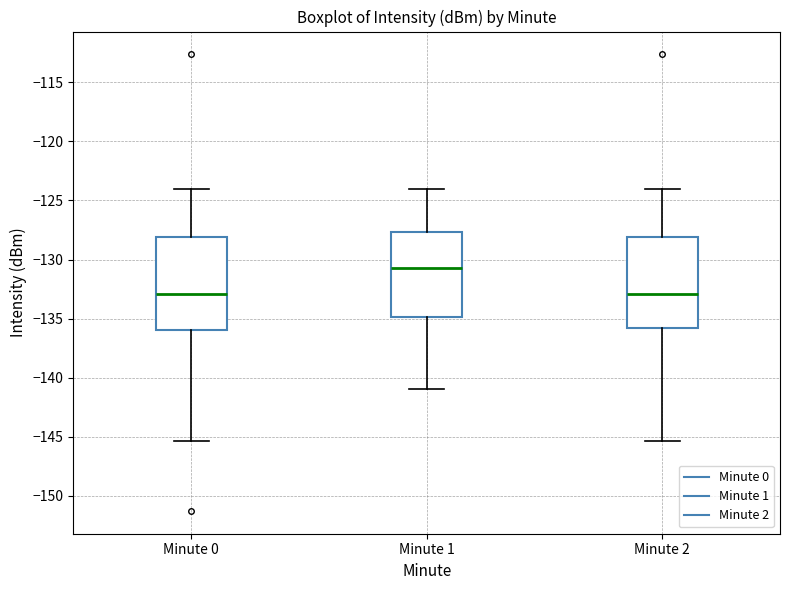

Where is the upper edge of the box for Minute 2 on the y-axis? The values are not printed on the chart, so give them approximately, as read against the axis.

-128.0